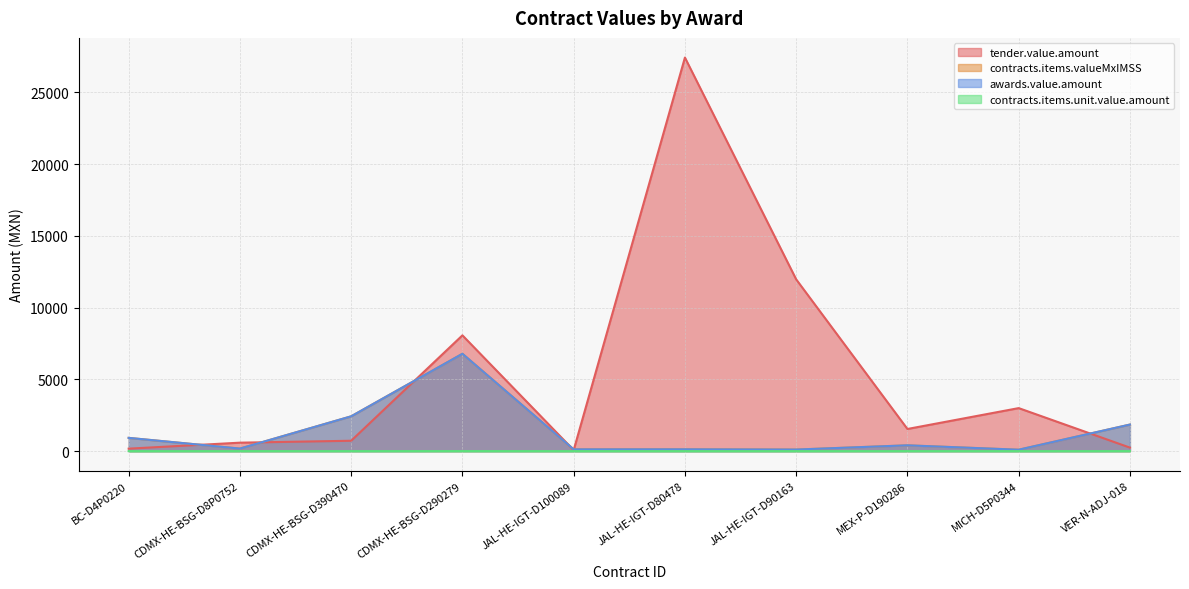

What is the maximum value shown in the chart?

27427.9